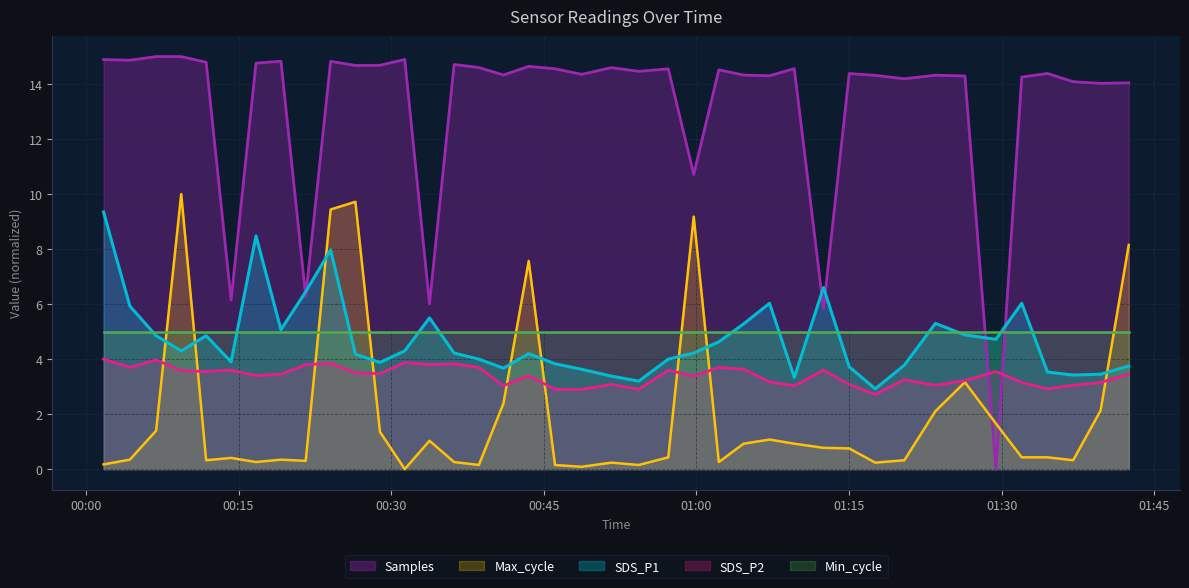

What is the sum of all SDS_P1 values?

188.7